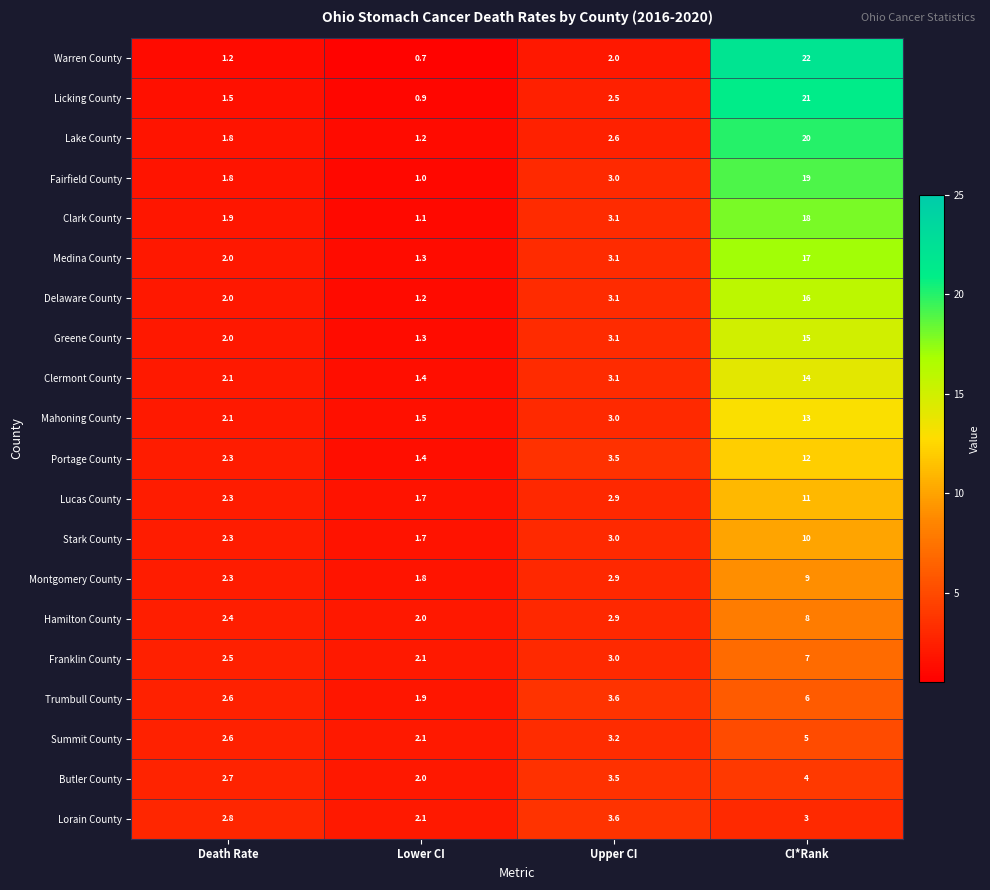

At how many categories does at least one series exceed 14?

1